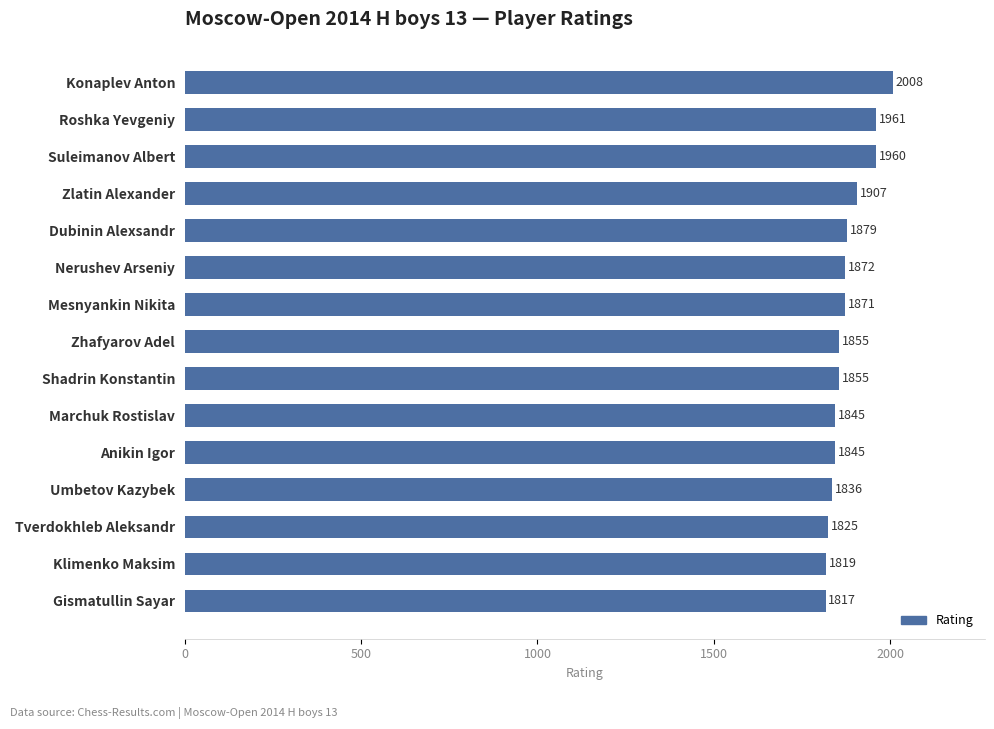

Does the chart contain any negative values?

No